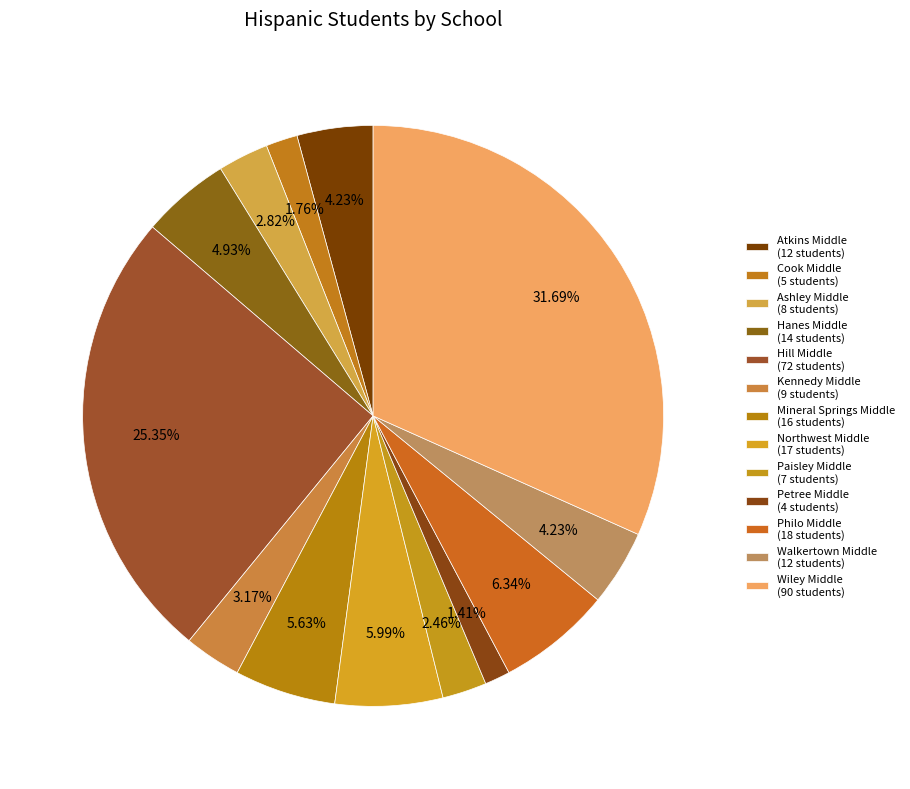

To the nearest percent, what is the difference between the largest and smallest slice percentages?

30%